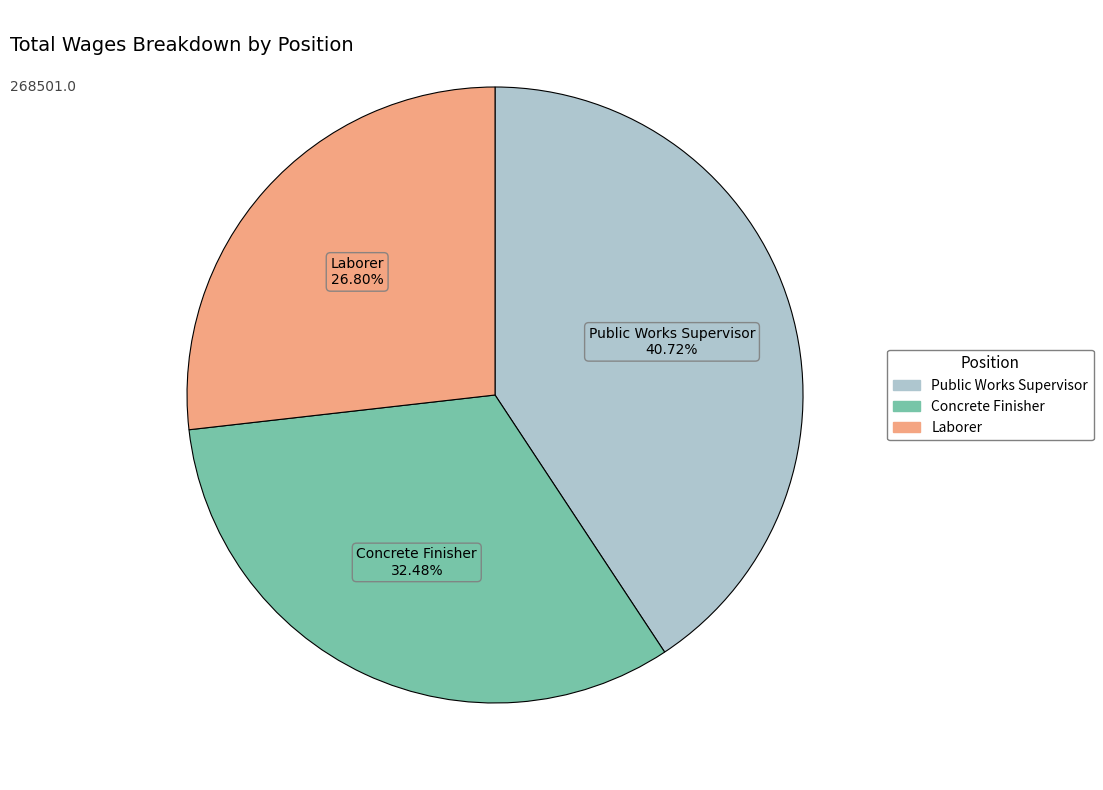

How many slices are in this pie chart?

3